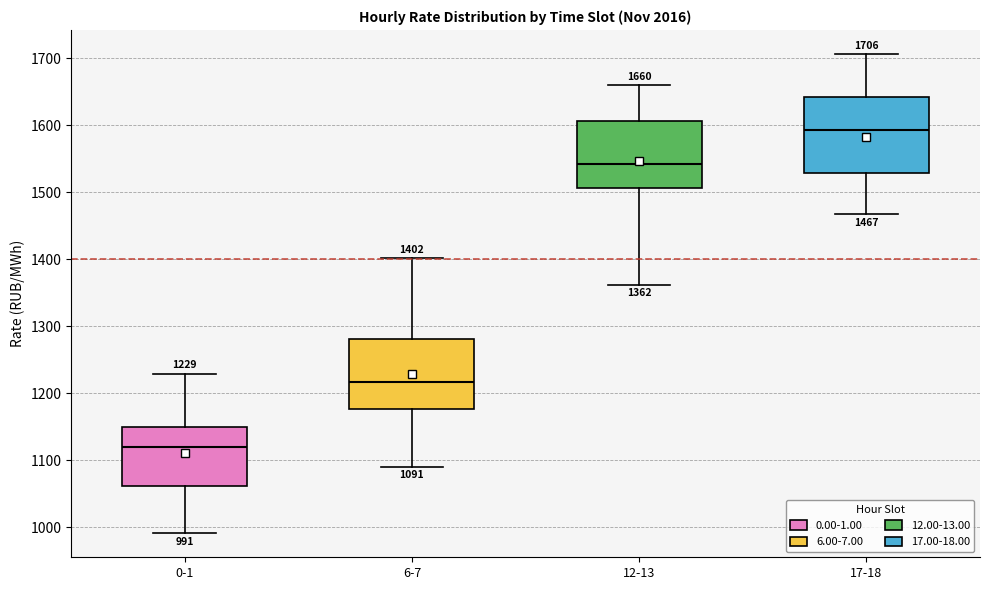

Which box has the lowest median line?

0-1